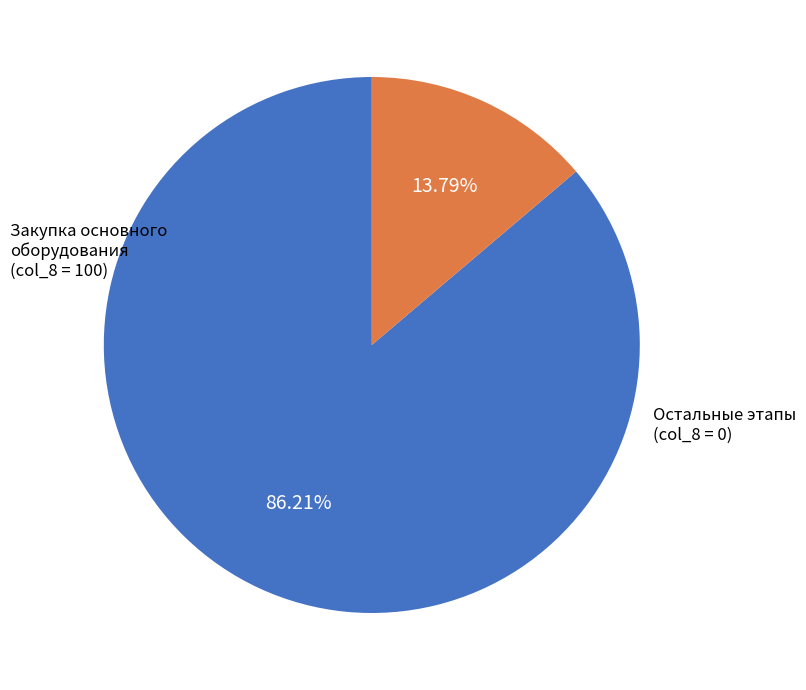

Is there a majority slice in this chart?

Yes